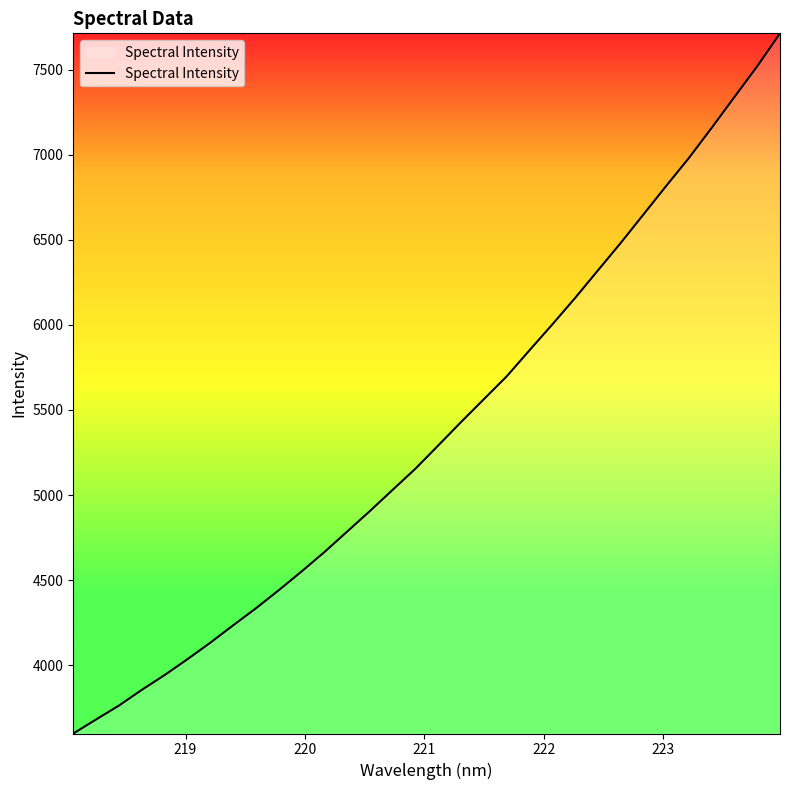

How many lines are shown in the chart?

1